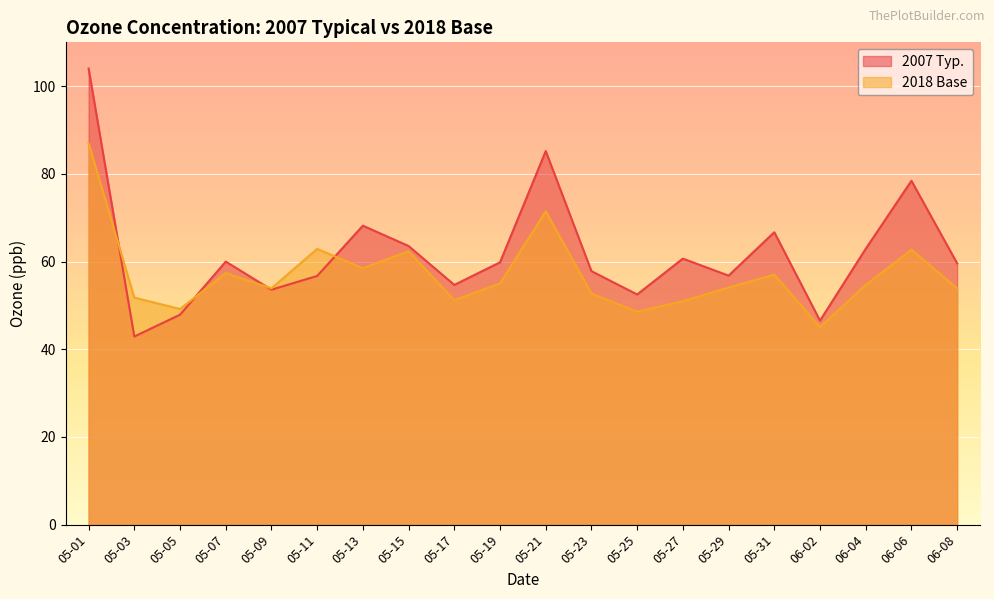

How many times do 2007 Typ. and 2018 Base cross each other?

4